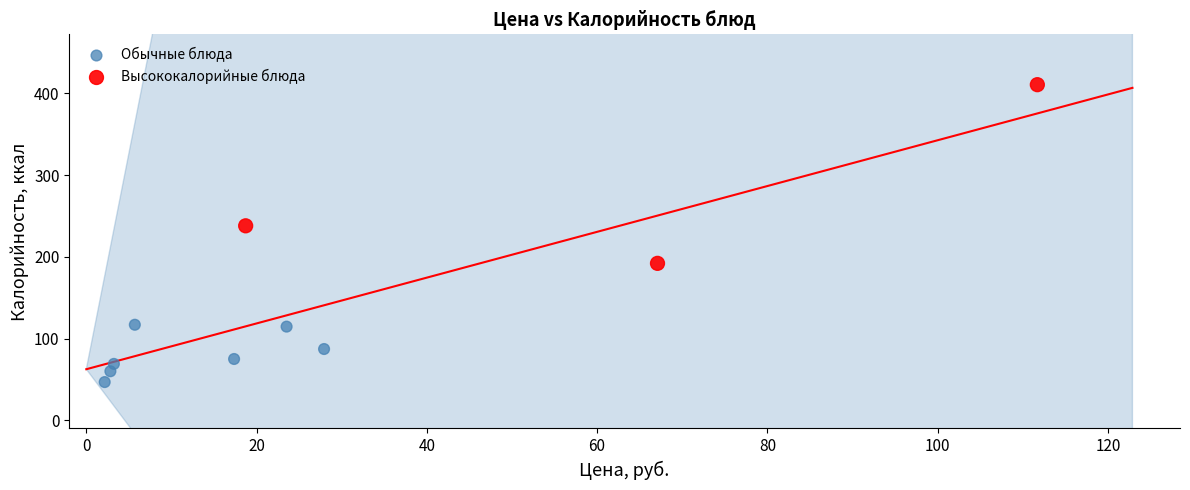

Which series contains the highest Y value?

Высококалорийные блюда